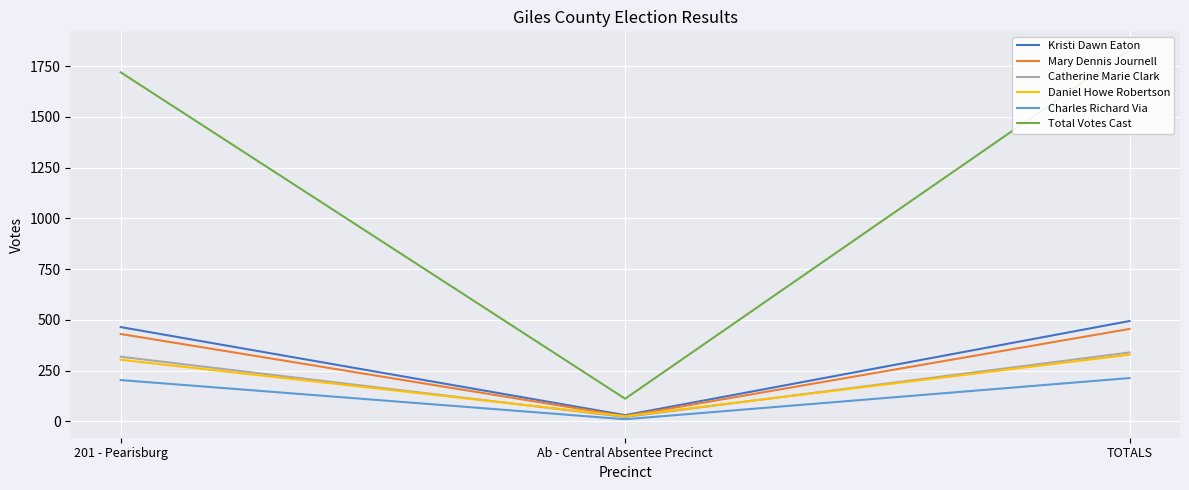

Which series changed the most between 201 - Pearisburg and TOTALS?

Total Votes Cast